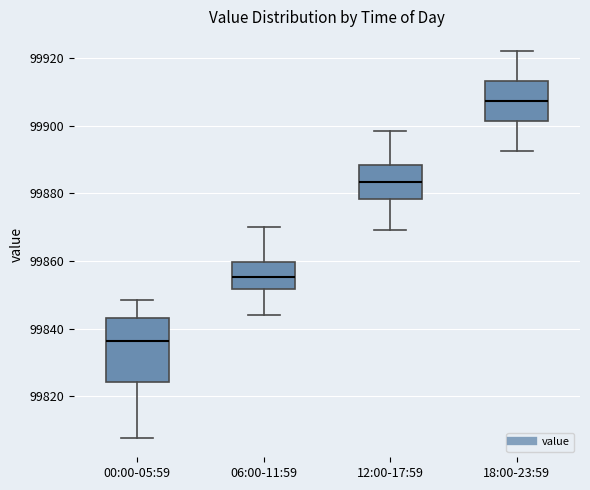

Where does the upper whisker of the box for 18:00-23:59 end on the y-axis? The values are not printed on the chart, so give them approximately, as read against the axis.

99922